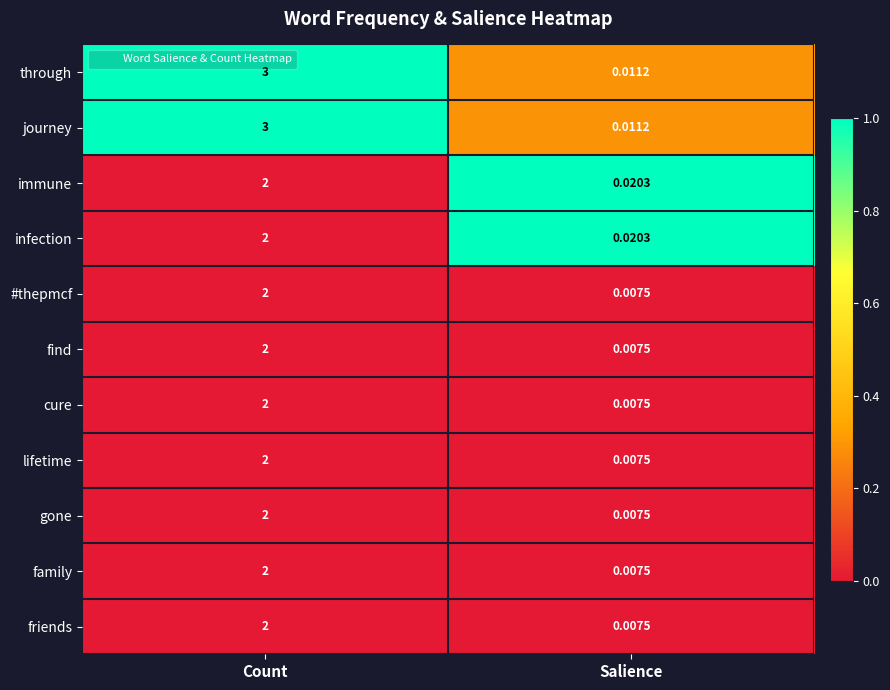

What is the difference between the highest and lowest values at Count?

1.0